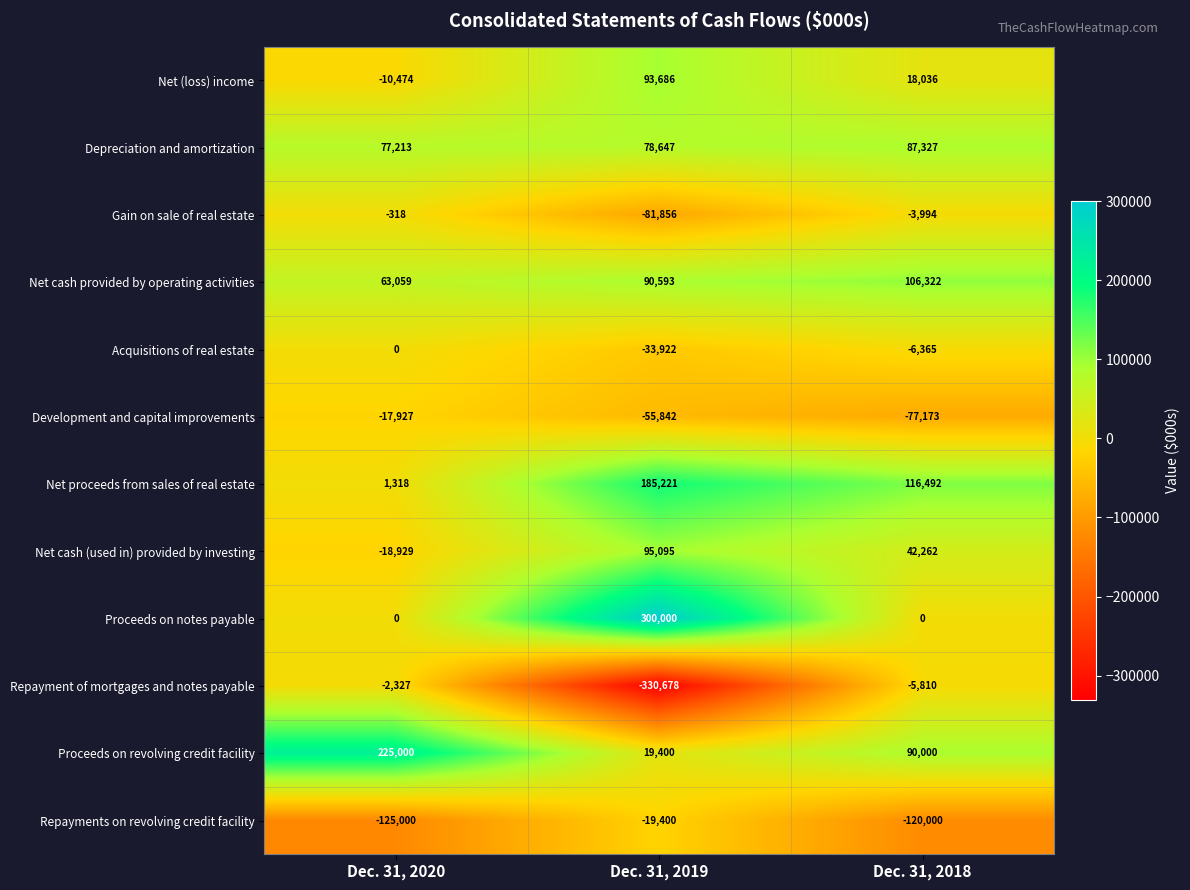

Is it true that Repayment of mortgages and notes payable equals -69199 at Dec. 31, 2019?

False